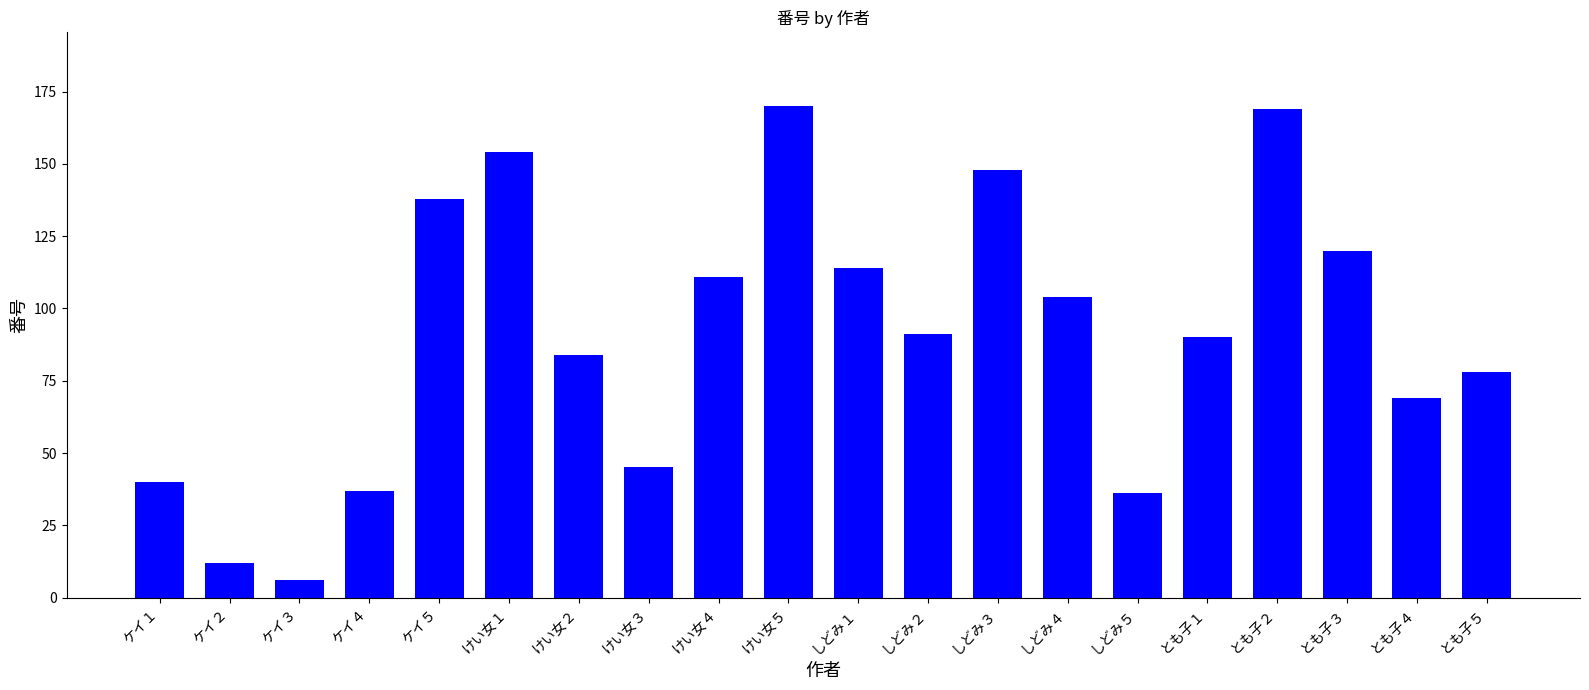

At which label is the value closest to 88?

とも子１